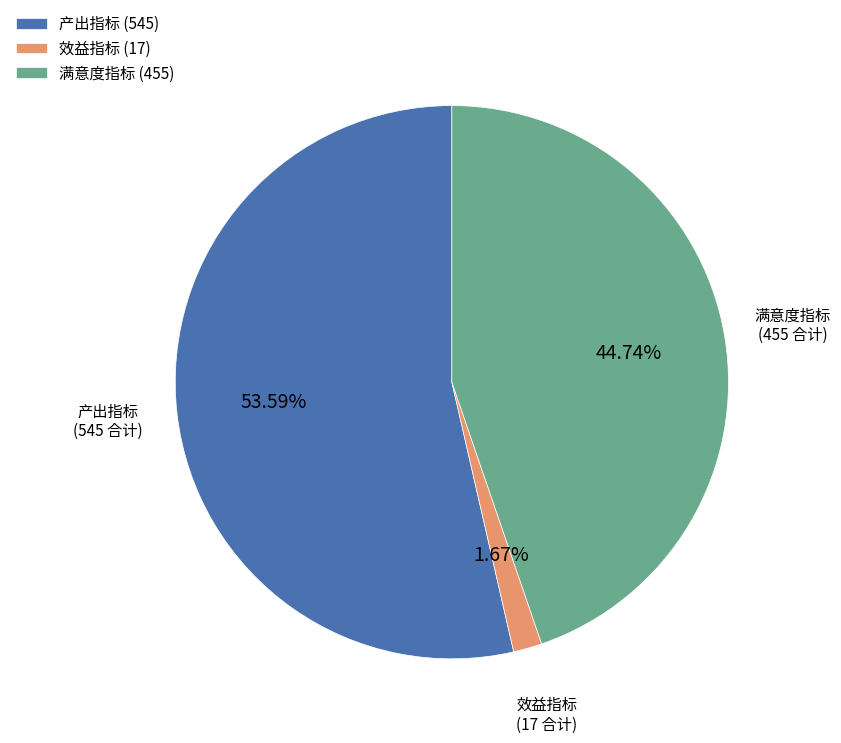

Is there any slice that represents more than half of the pie?

Yes